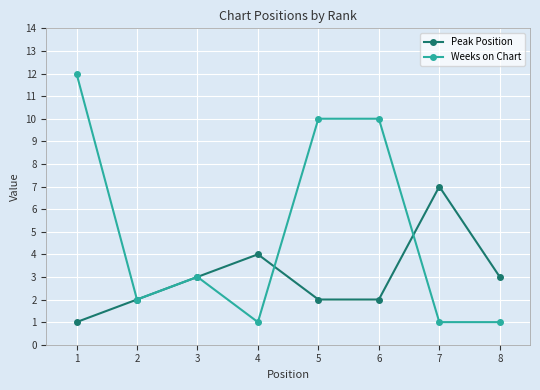

At which label is Weeks on Chart closest to 6?

3